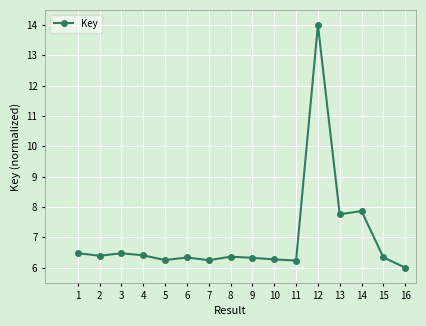

What is the greatest value displayed?

14.0